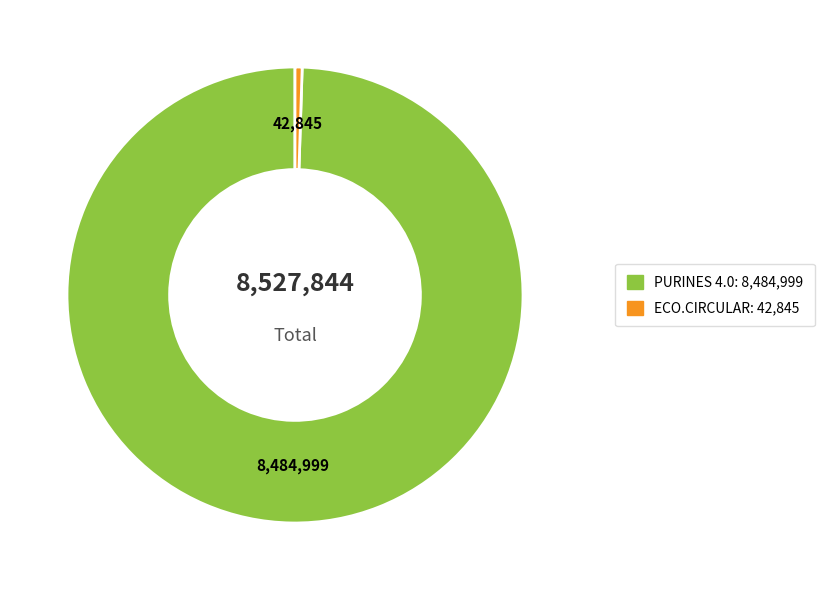

Is the sum of PURINES 4.0 and ECO.CIRCULAR greater than half?

Yes